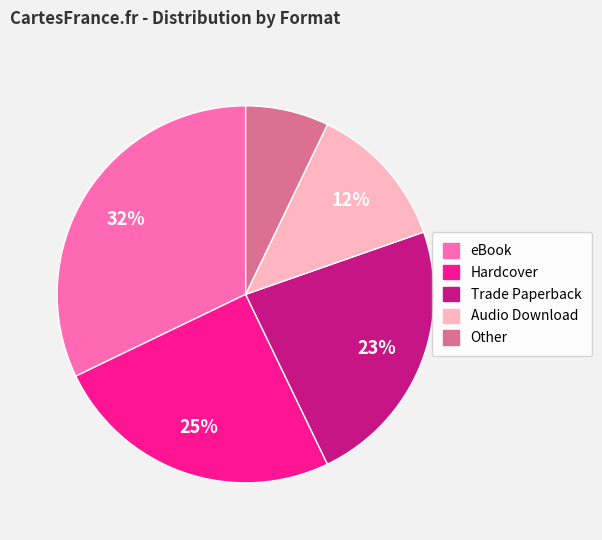

How many slices are in this pie chart?

5